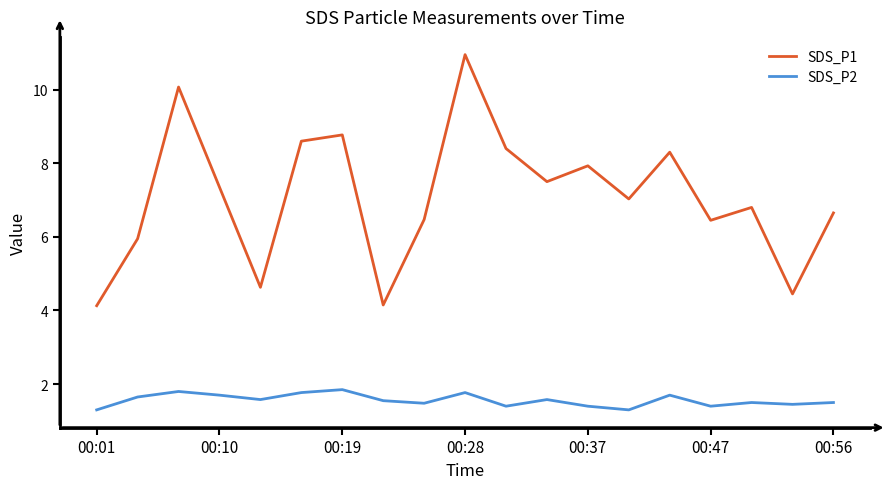

Which series has the widest spread of values?

SDS_P1